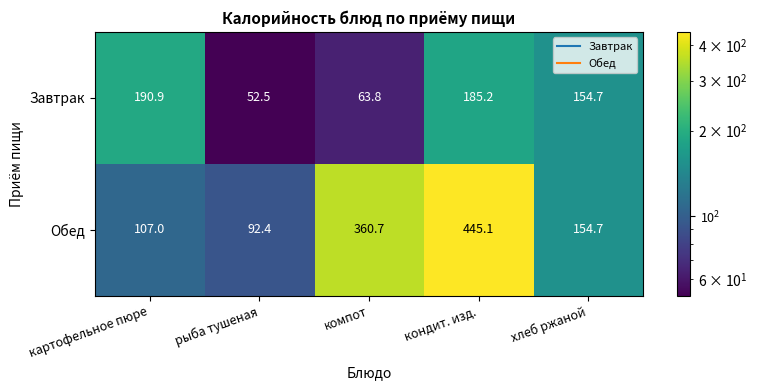

Which category has the lowest value across all series?

рыба тушеная